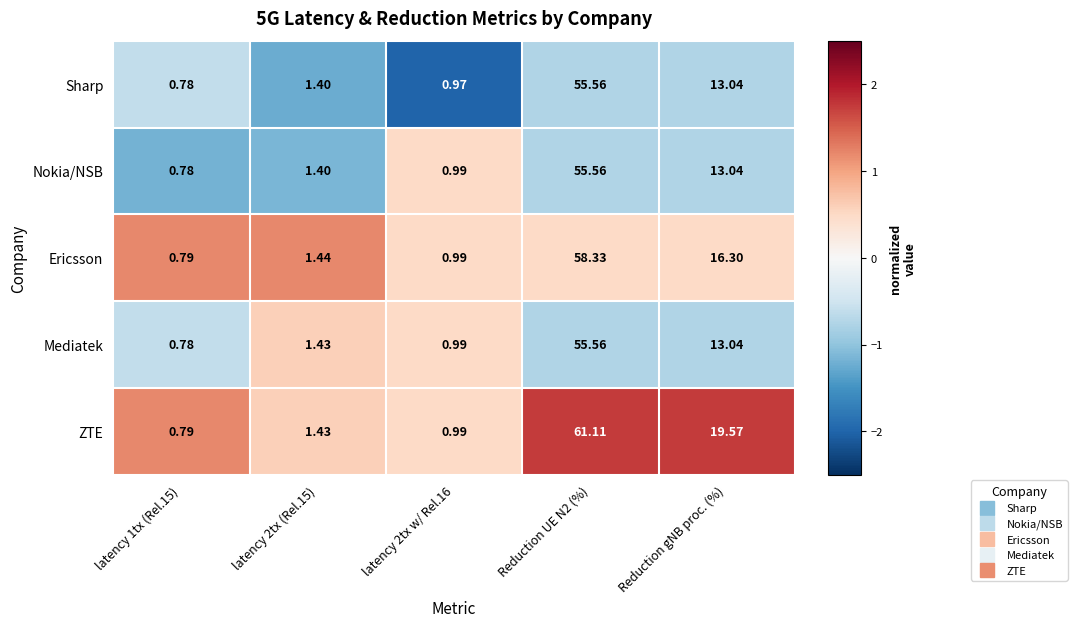

Which series has the largest range (max minus min)?

ZTE